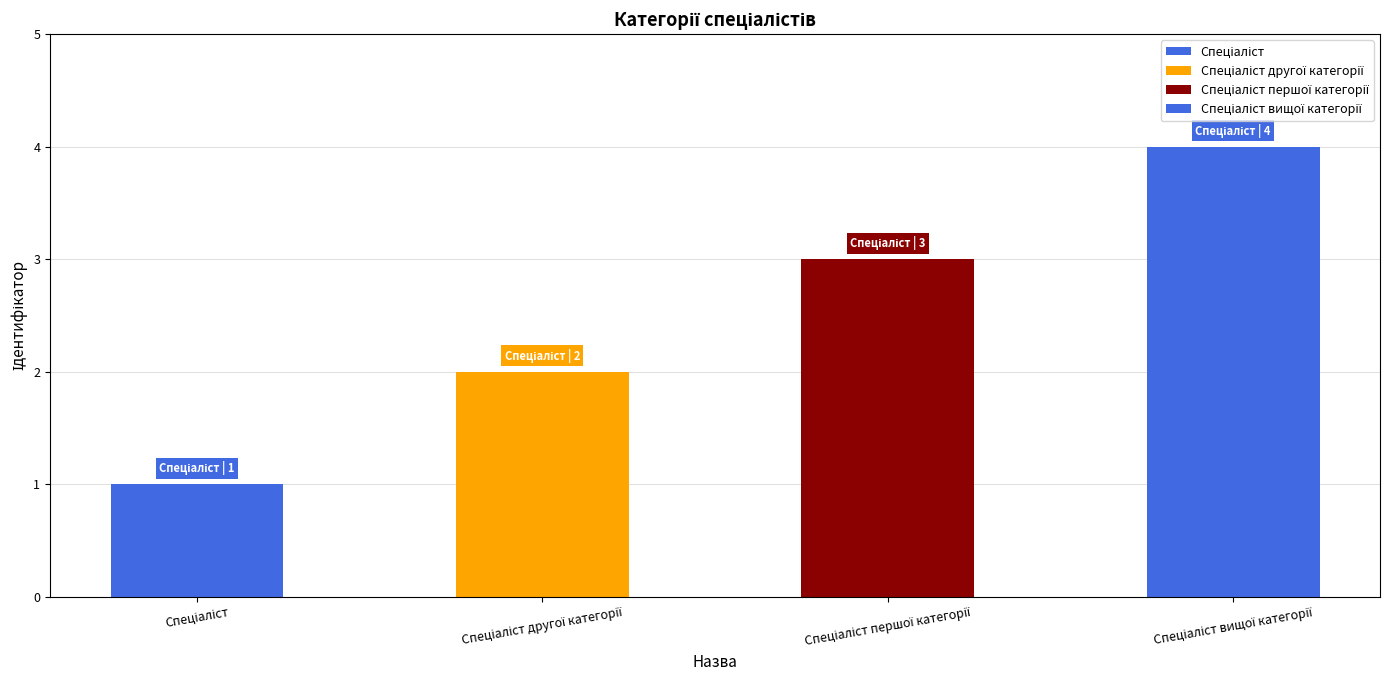

What is the smallest value displayed?

1